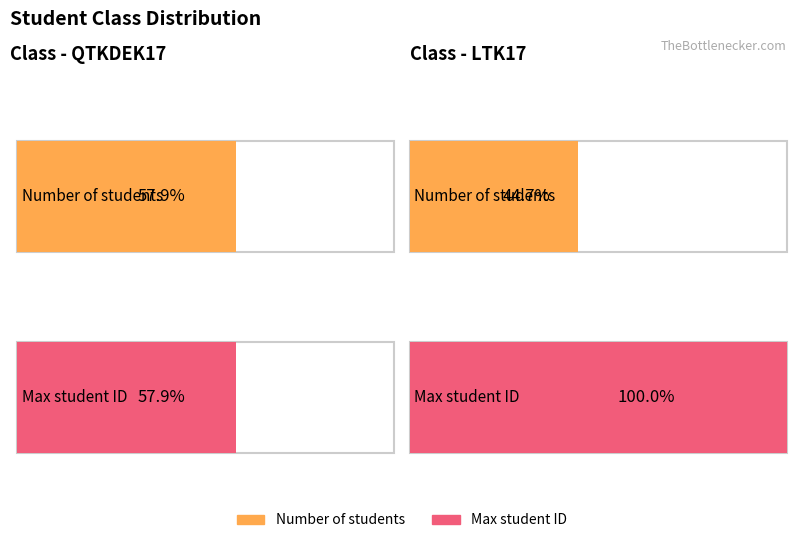

Is the value of Max student ID at QTKDEK17 greater than the value of Number of students at LTK17?

Yes